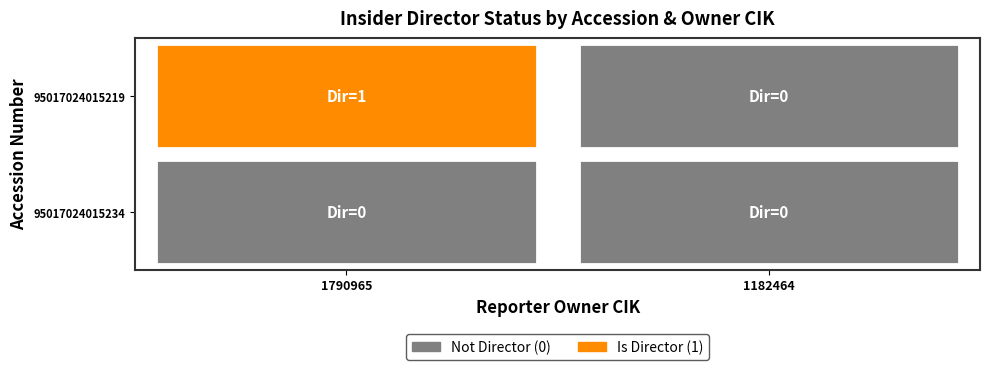

At how many categories does at least one series exceed 0?

1